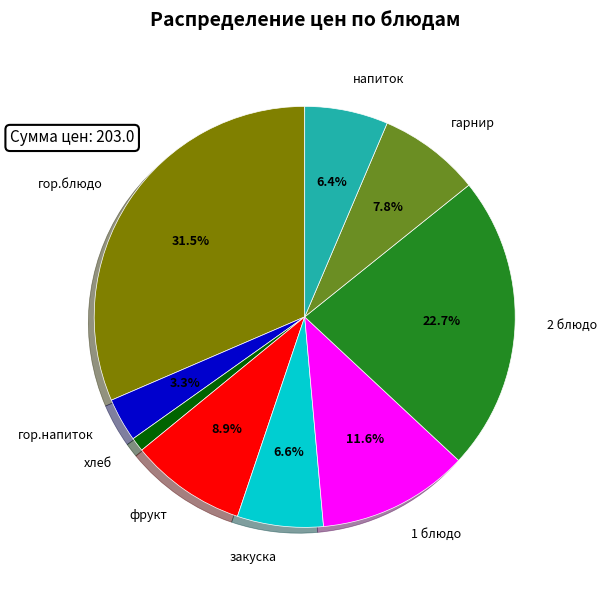

Does any single category account for the majority?

No